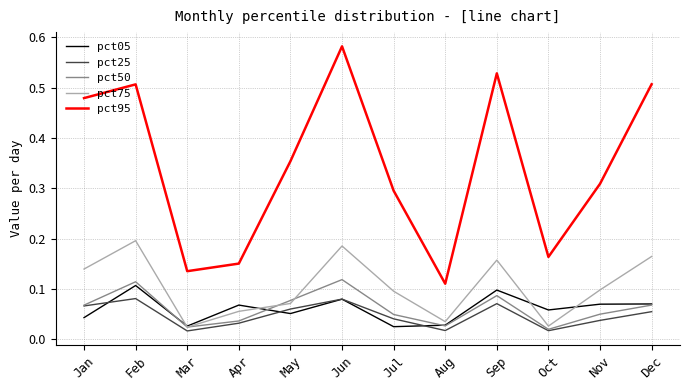

True or false: pct95 has a value of 0.4 at Nov.

False